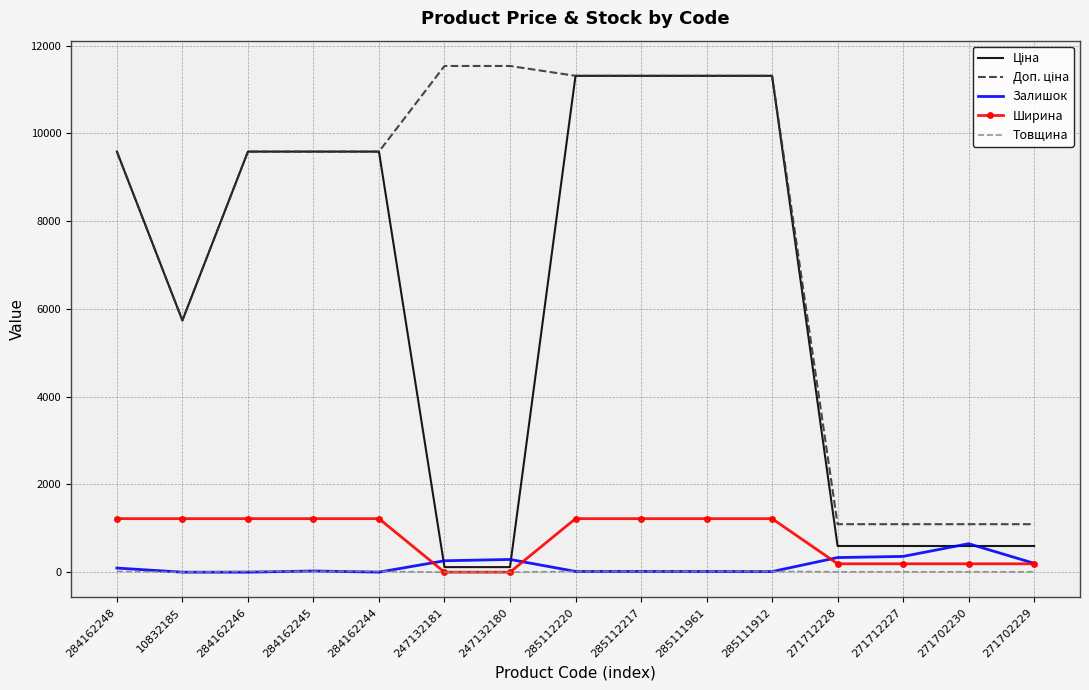

The Ширина series shows 1220.0 at 285111912. True or false?

True